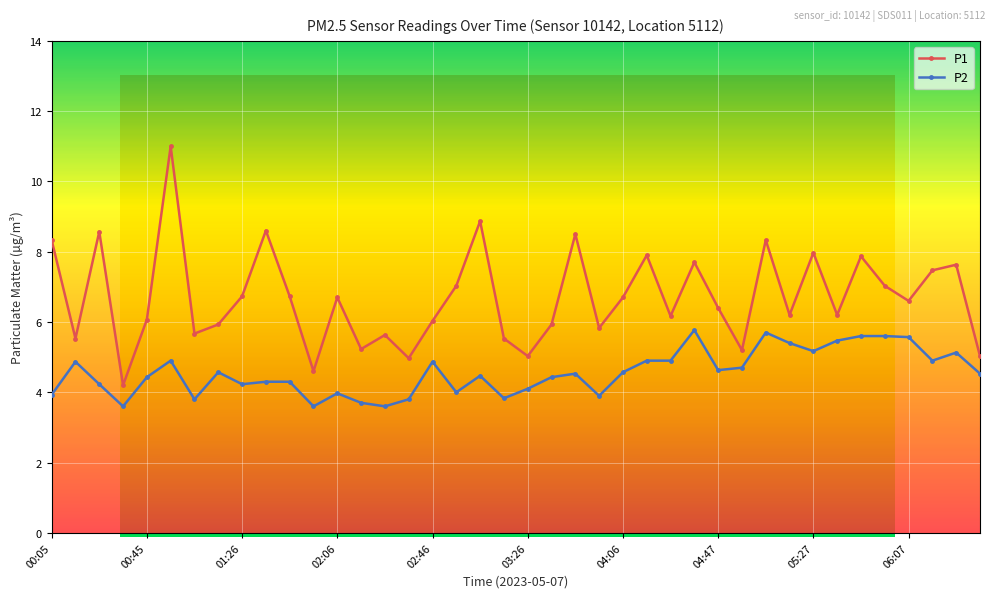

True or false: P2 and P1 cross at least once.

False